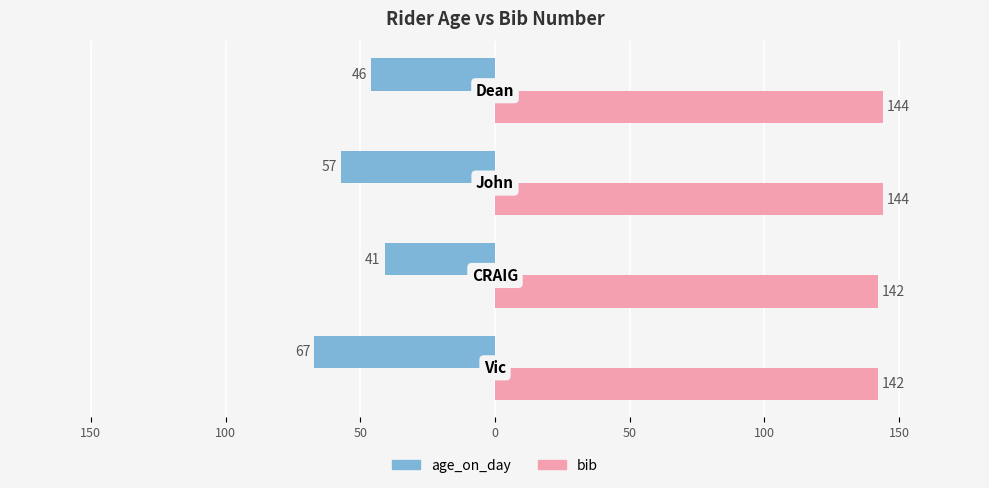

What is the value of the bib bar at the 4th from the left?

144